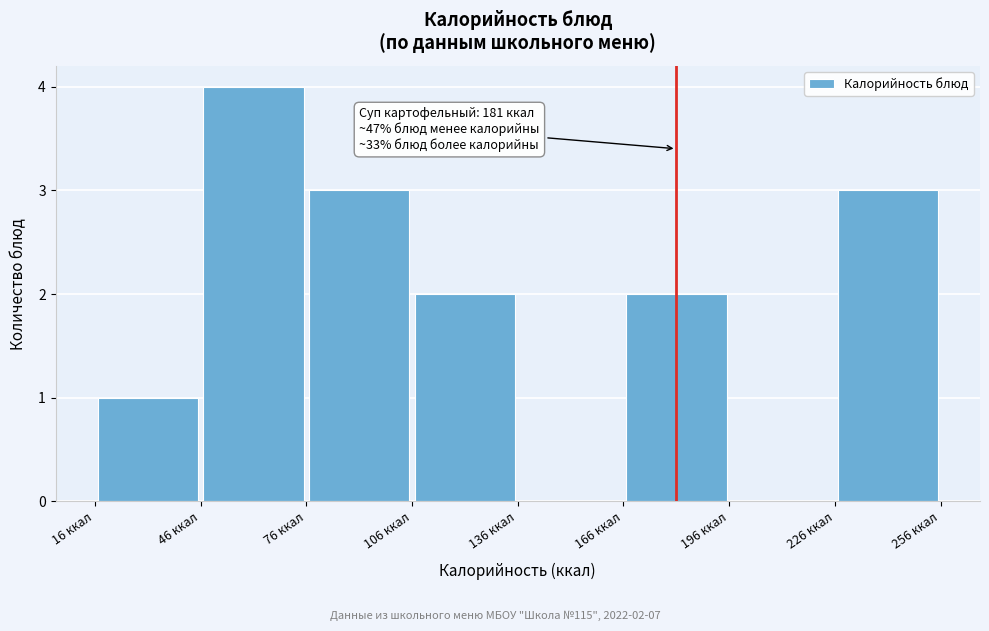

Which range on the x-axis has the tallest bar?

46 to 76